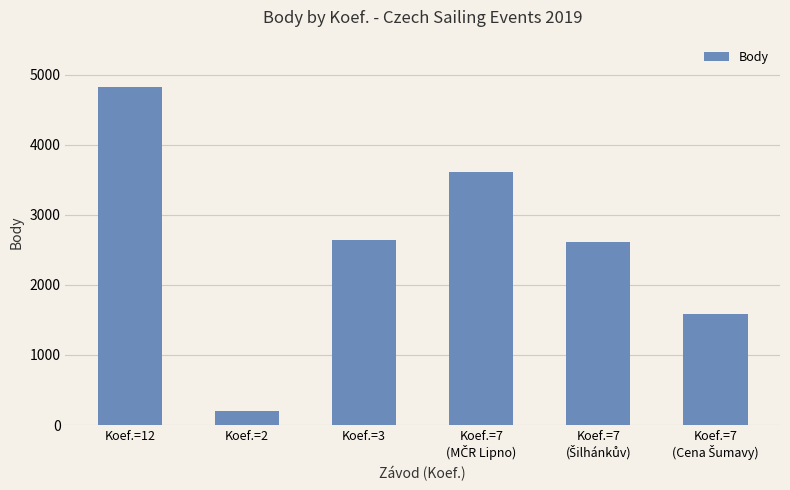

What is the change in value from Koef.=2 to Koef.=3?

+2435